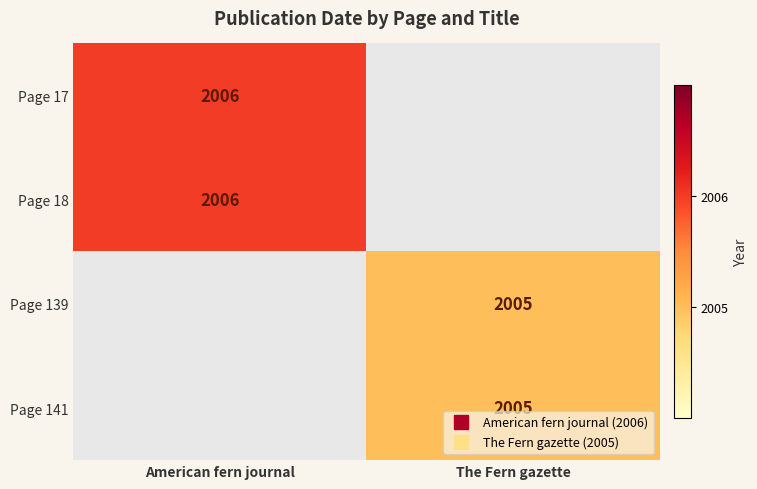

The value of Page 139 at The Fern gazette is 2005.0. True or false?

True